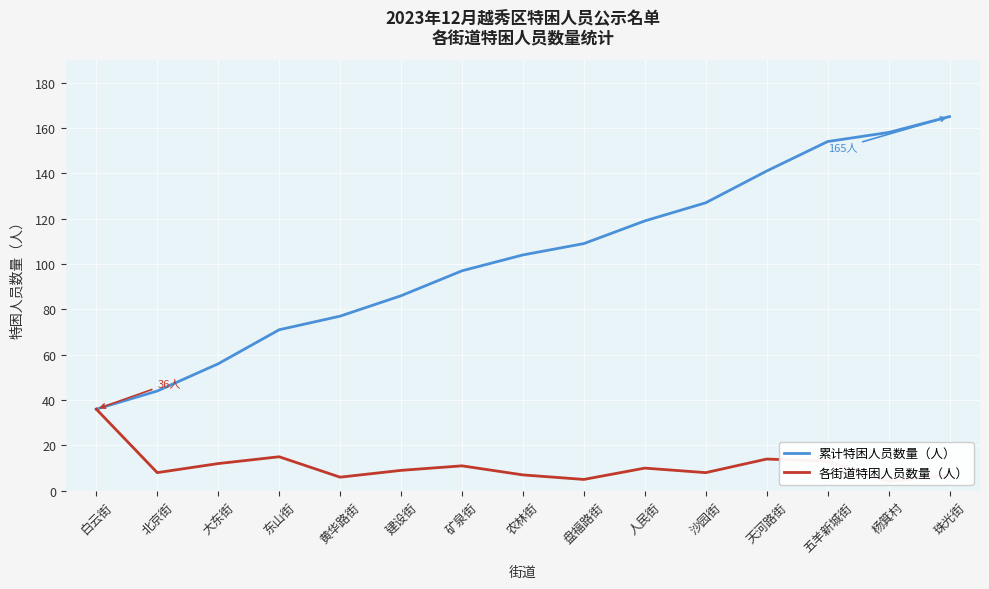

At which category is the sum across all series the highest?

珠光街